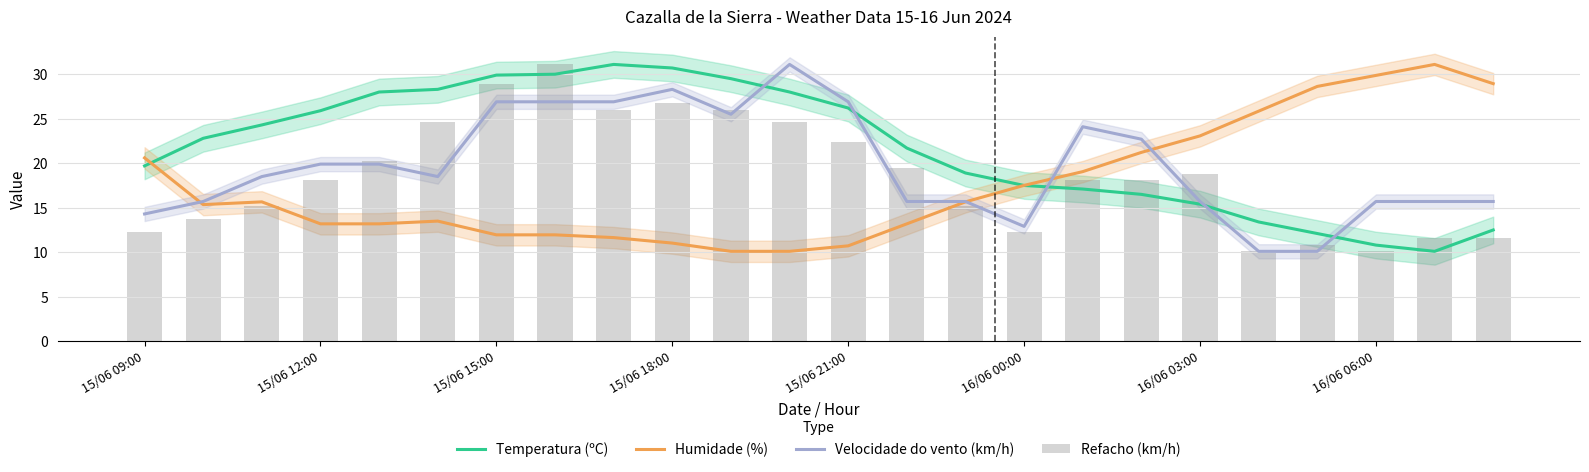

Which series has the largest total across all categories?

Temperatura (ºC)